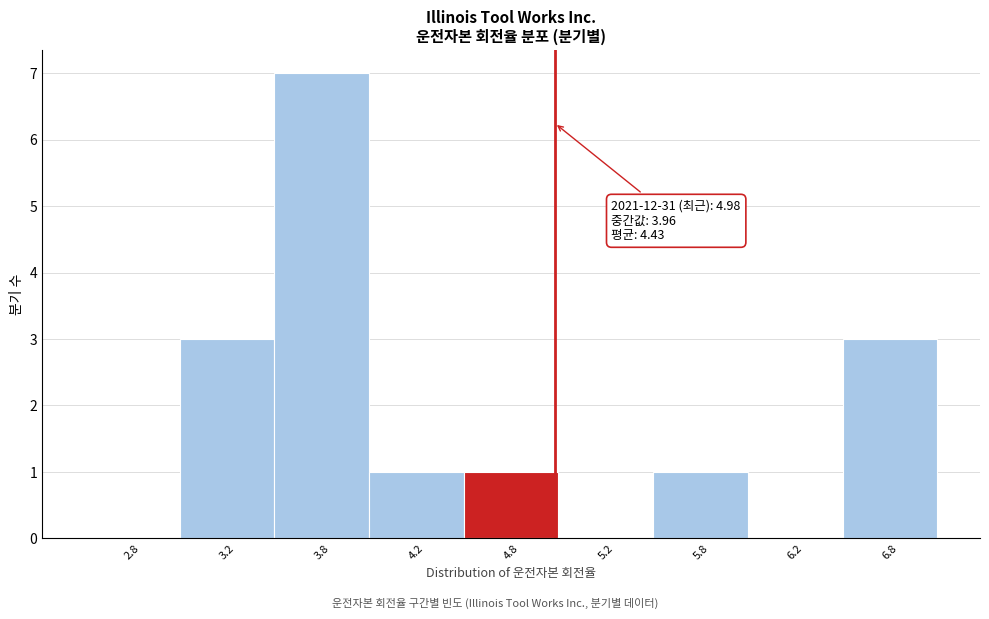

Reading left to right, extract all data points from this chart.

2.8=0	3.2=3	3.8=7	4.2=1	4.8=1	5.2=0	5.8=1	6.2=0	6.8=3